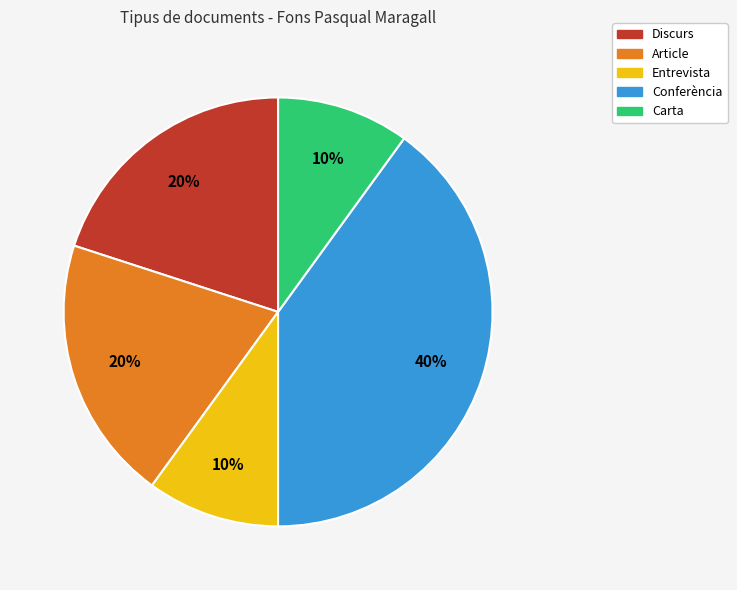

Does any single category account for the majority?

No